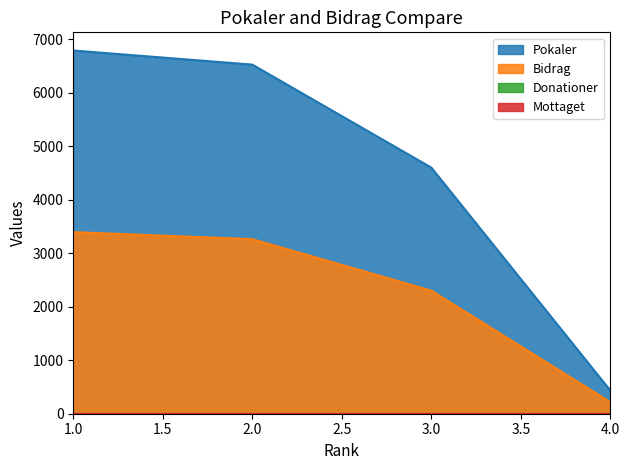

Between 1 and 3, which is larger?

1